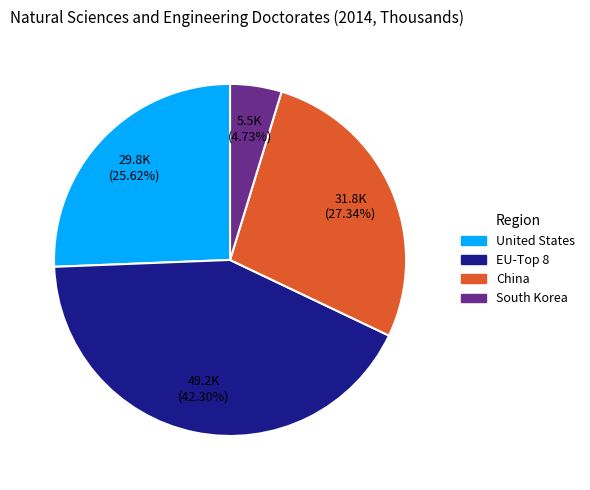

How many slices are in this pie chart?

4